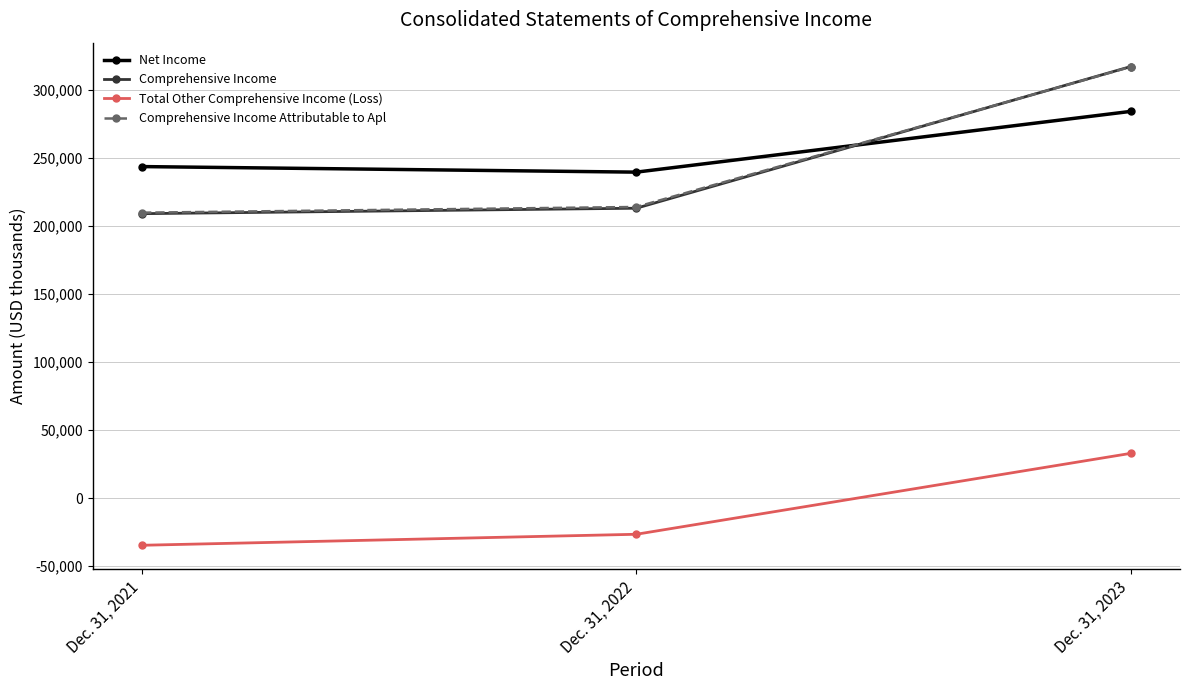

Which series has the widest spread of values?

Comprehensive Income